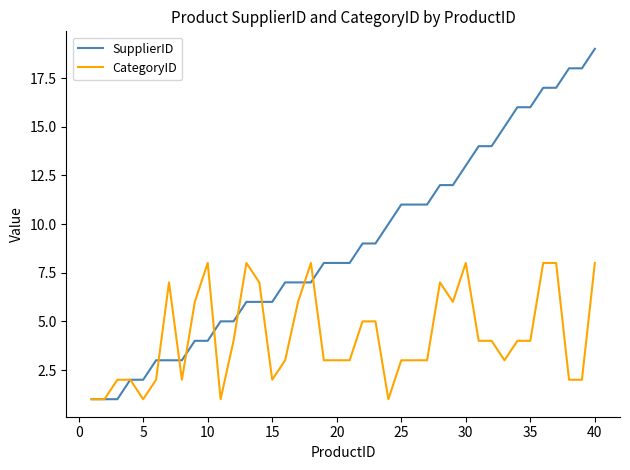

Rank the series by their maximum value, from highest to lowest.

SupplierID, CategoryID